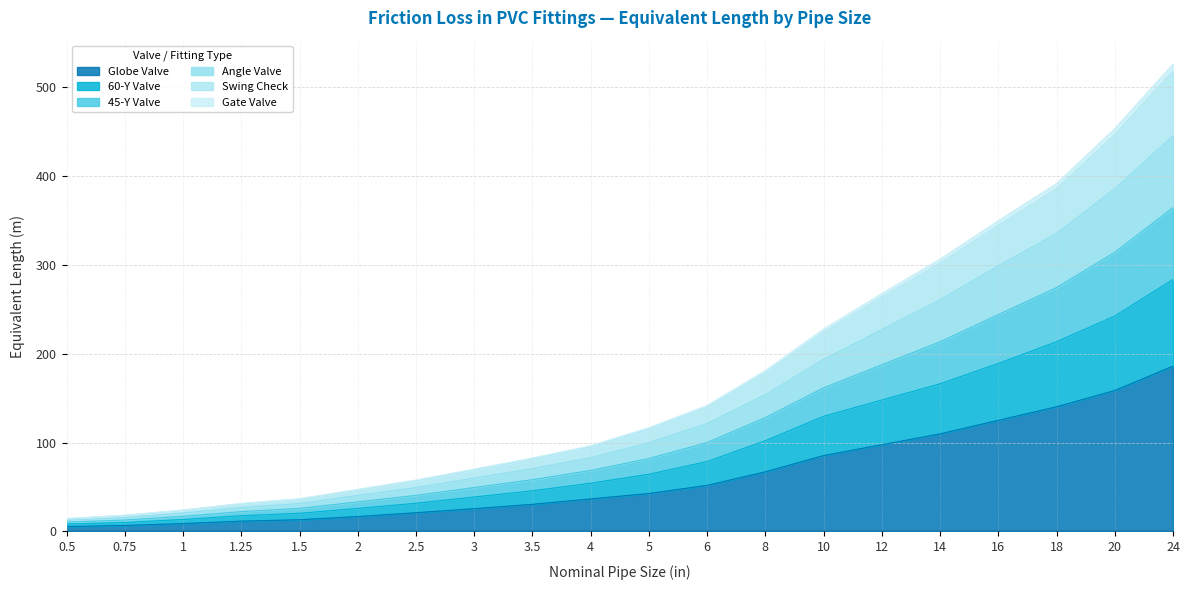

True or false: 45-Y Valve and Swing Check intersect in this chart.

False